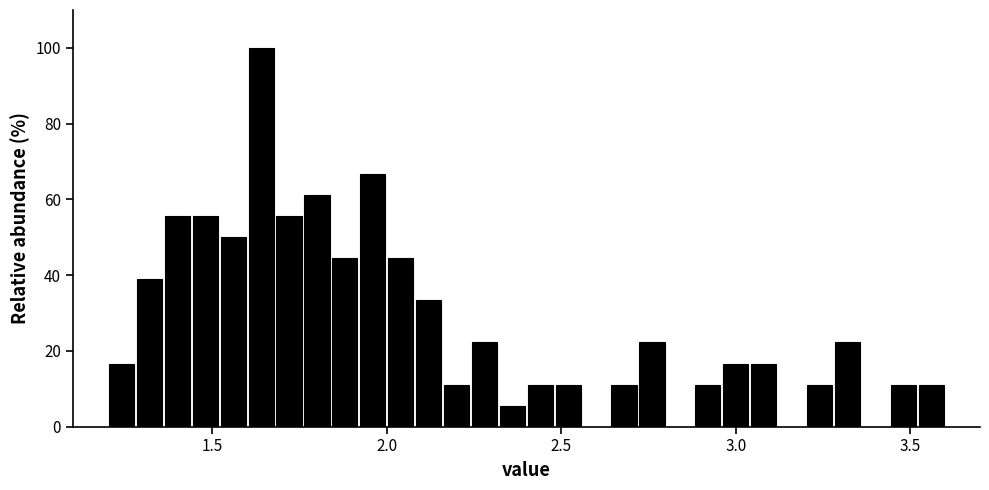

Read against the x-axis, roughly where is the centre of the tallest bar?

1.65